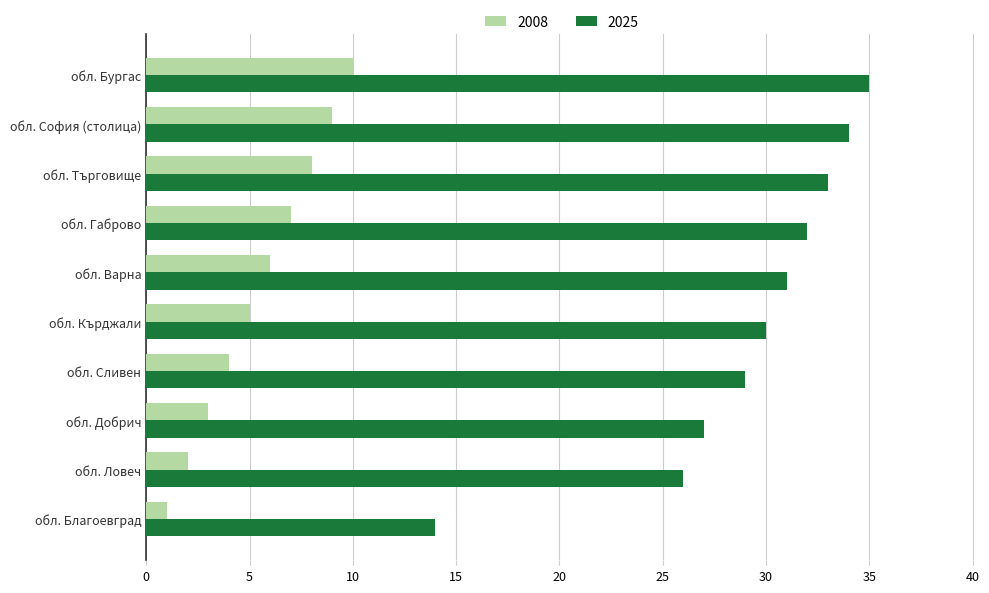

Where is 2025 nearest to the value 24?

обл. Ловеч